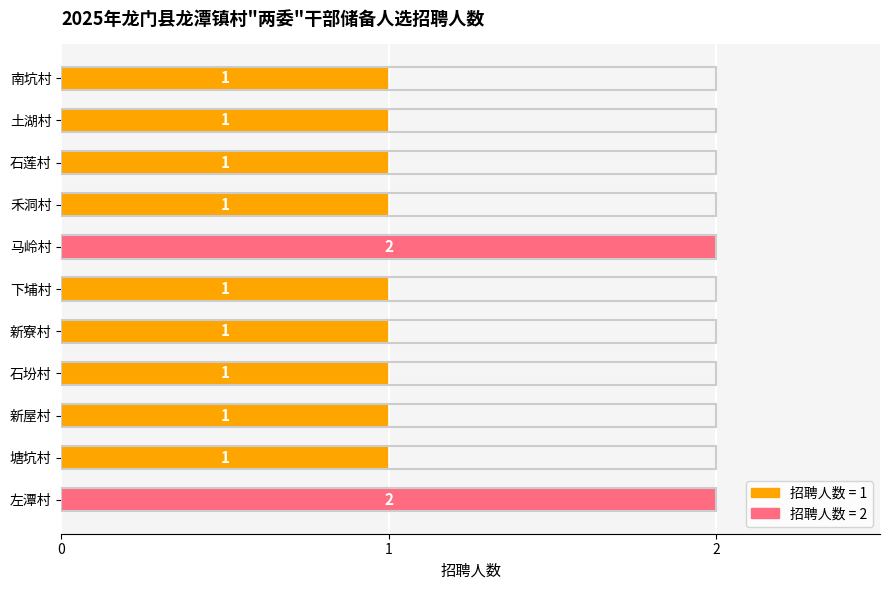

What is the minimum value shown in the chart?

1